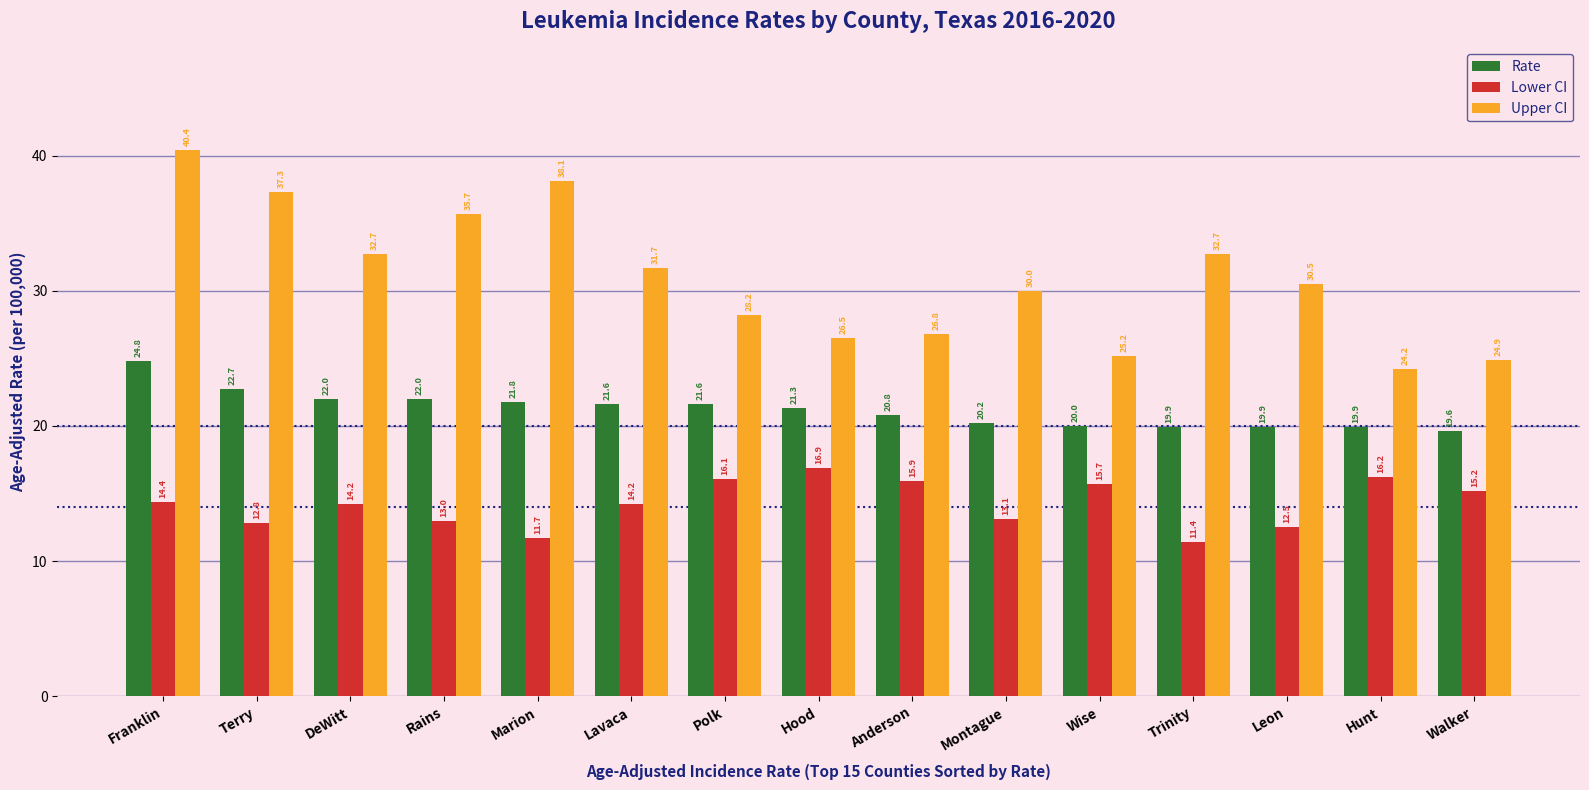

What is the minimum value shown in the chart?

11.4